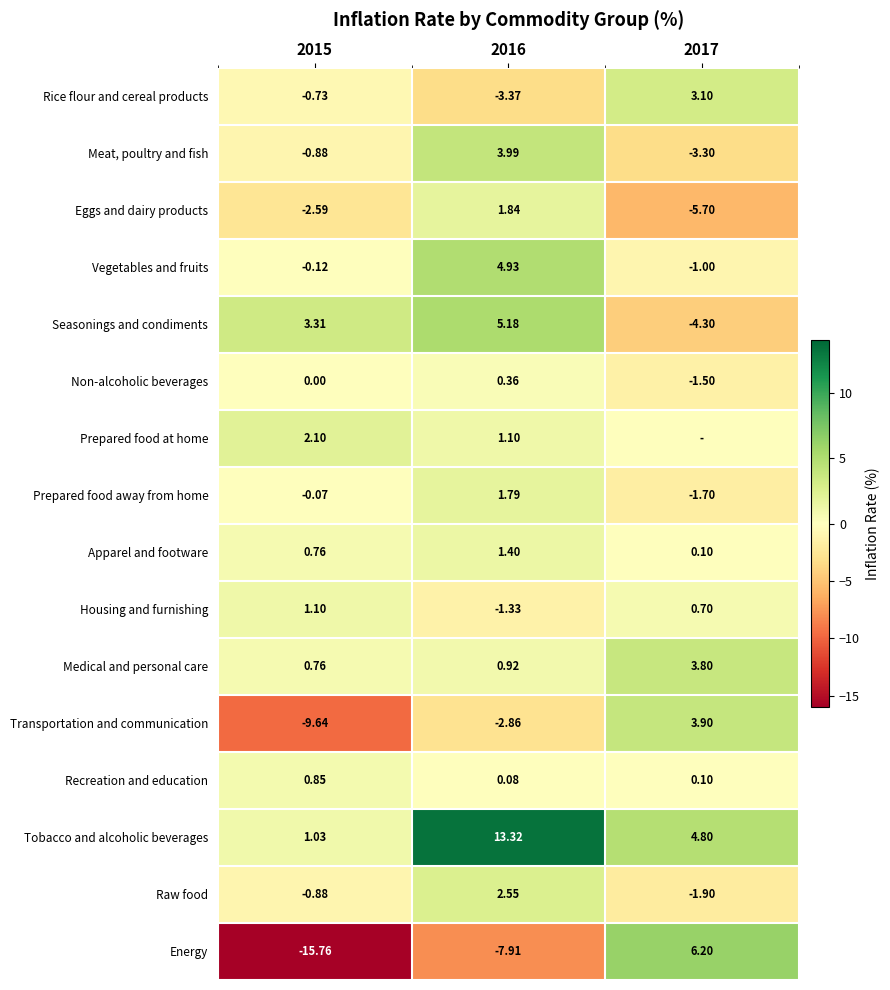

Rank the categories by Energy value from lowest to highest.

2015, 2016, 2017